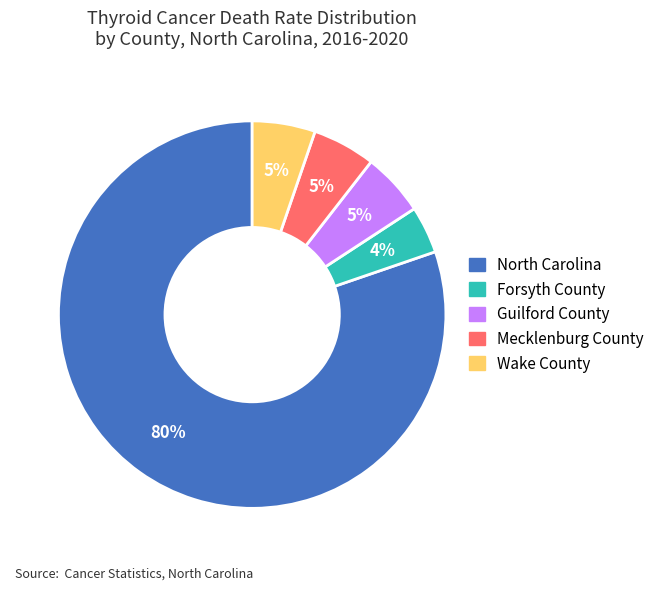

Which slice is the smallest?

Forsyth County